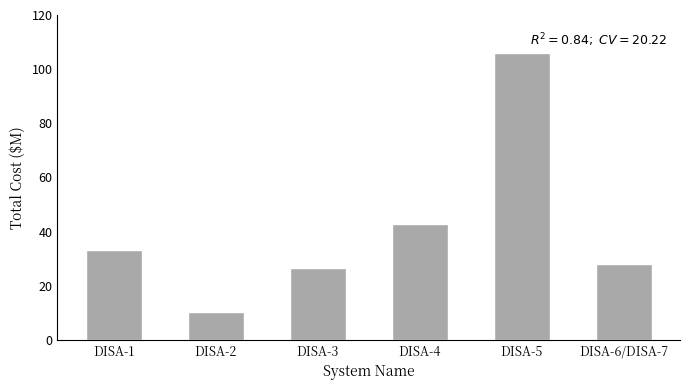

The chart shows a value of 26.7 at DISA-3. True or false?

True